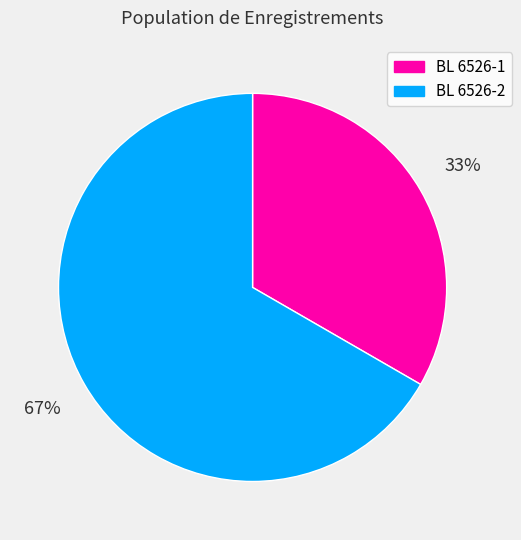

How many segments does this pie chart have?

2